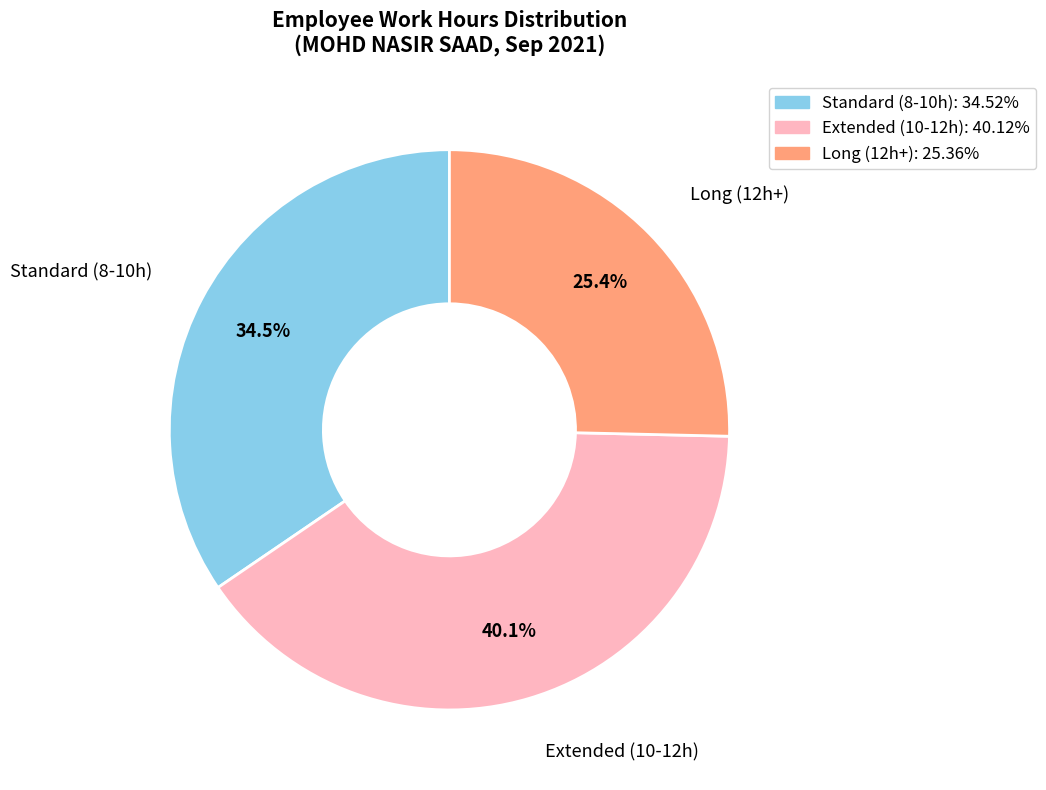

Does any single category account for the majority?

No